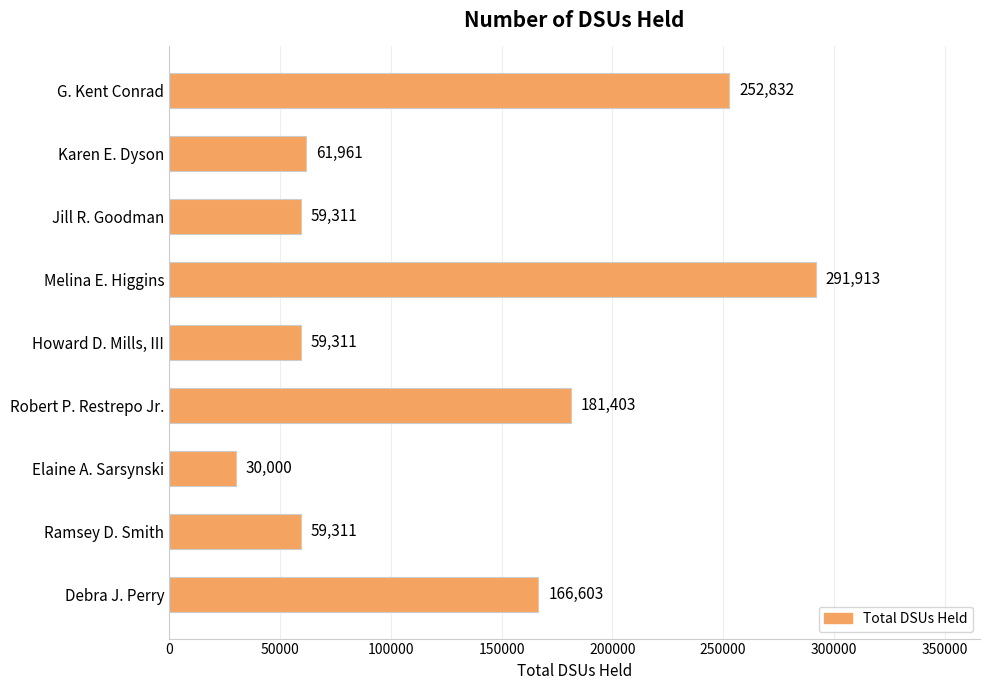

What is the change in value from Karen E. Dyson to Elaine A. Sarsynski?

-31961